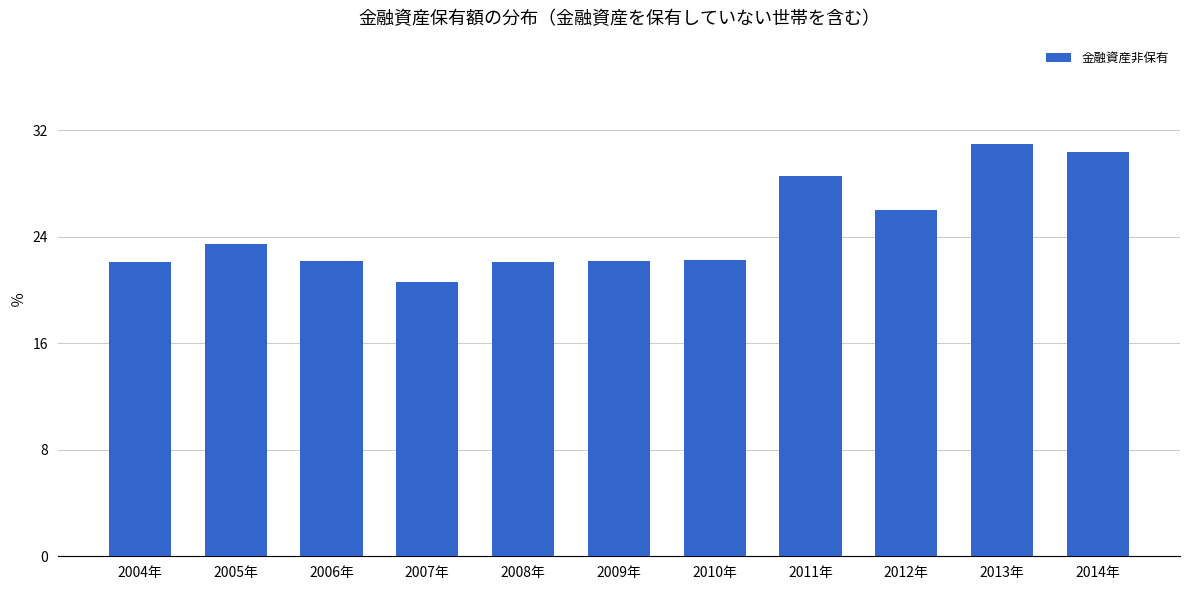

What value does the data have at 2004年?

22.1